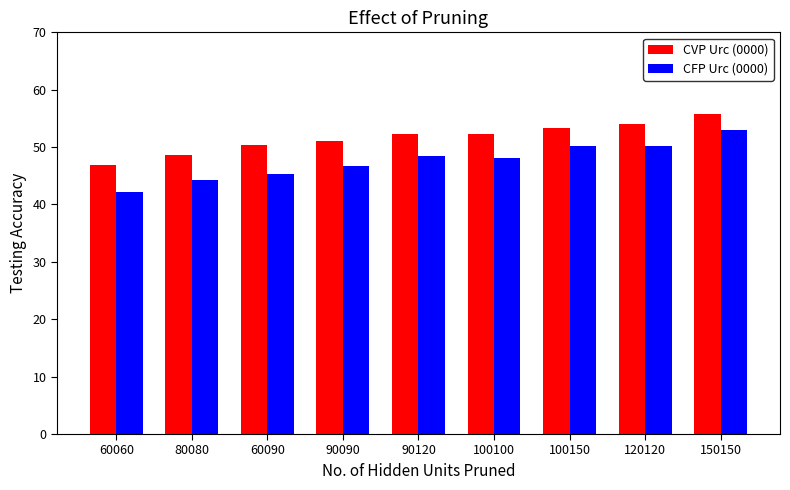

How many data points does each series have?

9